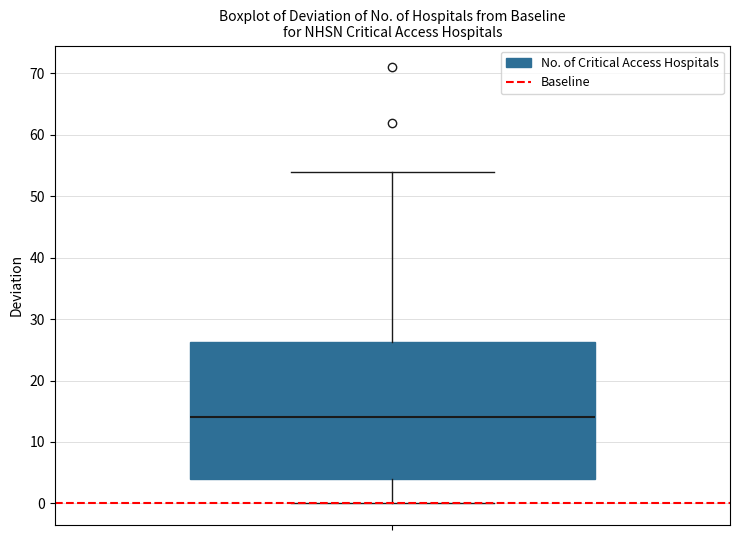

Where is the lower edge of the box on the y-axis? The values are not printed on the chart, so give them approximately, as read against the axis.

4